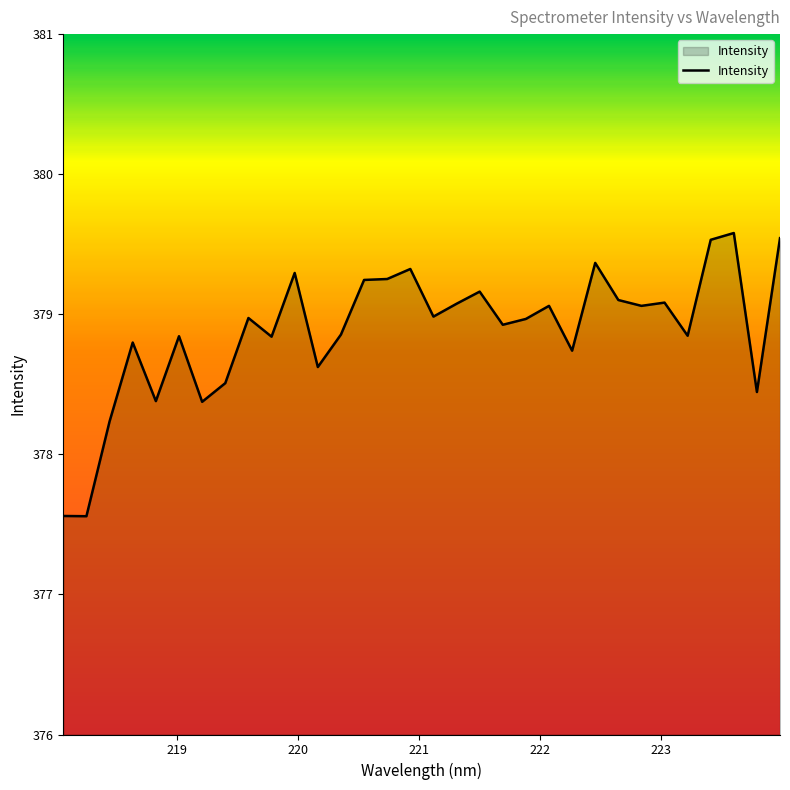

What is the minimum value shown in the chart?

377.6